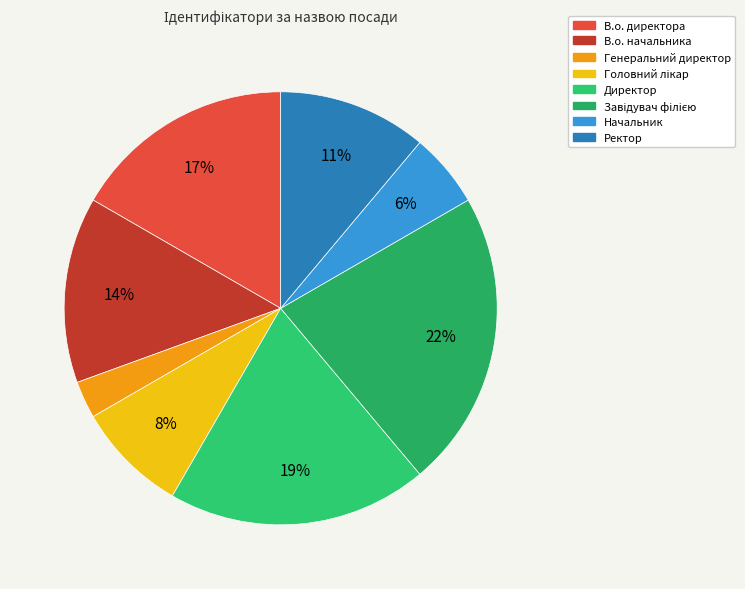

What percentage is the Генеральний директор slice, to the nearest percent?

3%